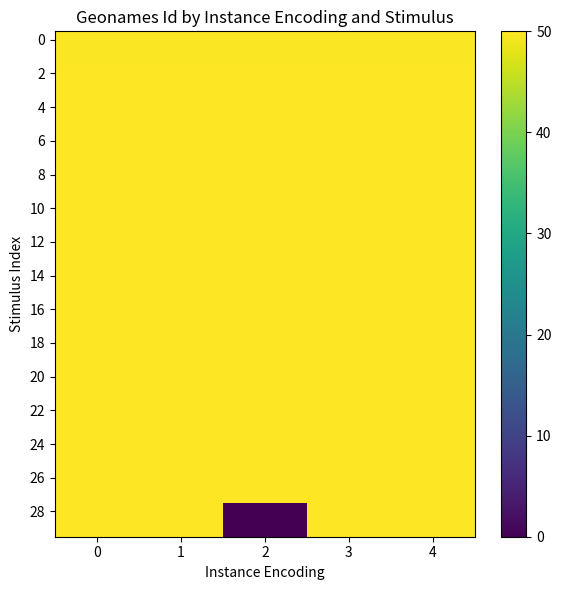

What is the maximum value shown in the chart?

50.0